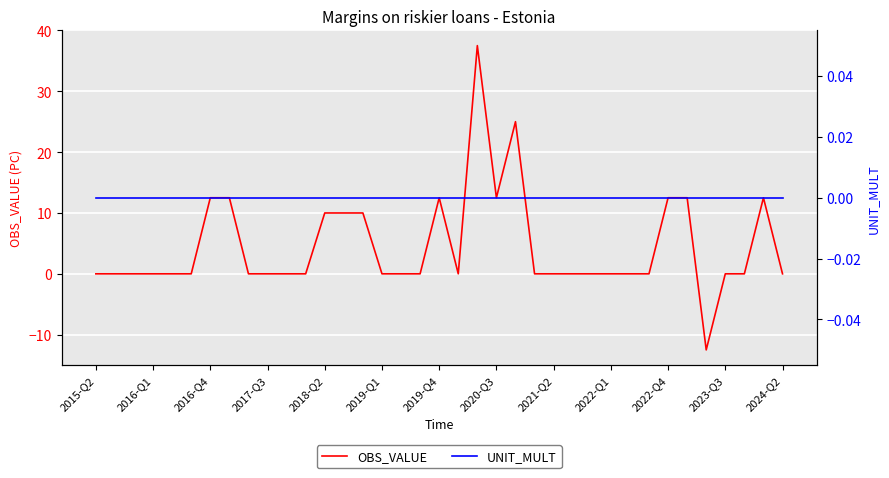

The OBS_VALUE series shows 24.1 at 2023-Q3. True or false?

False